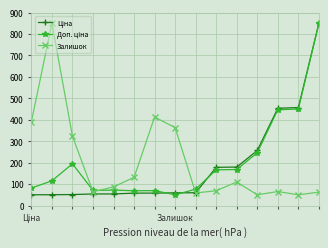

True or false: Залишок has more than 2 points higher than both neighbors.

True